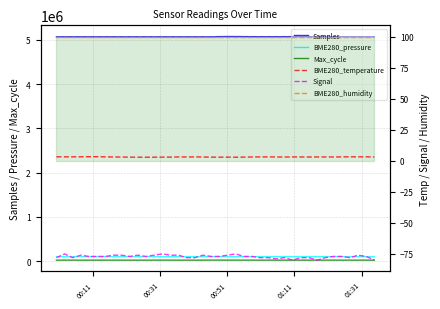

What is the difference between the maximum and second lowest values in the Max_cycle series?

804.0